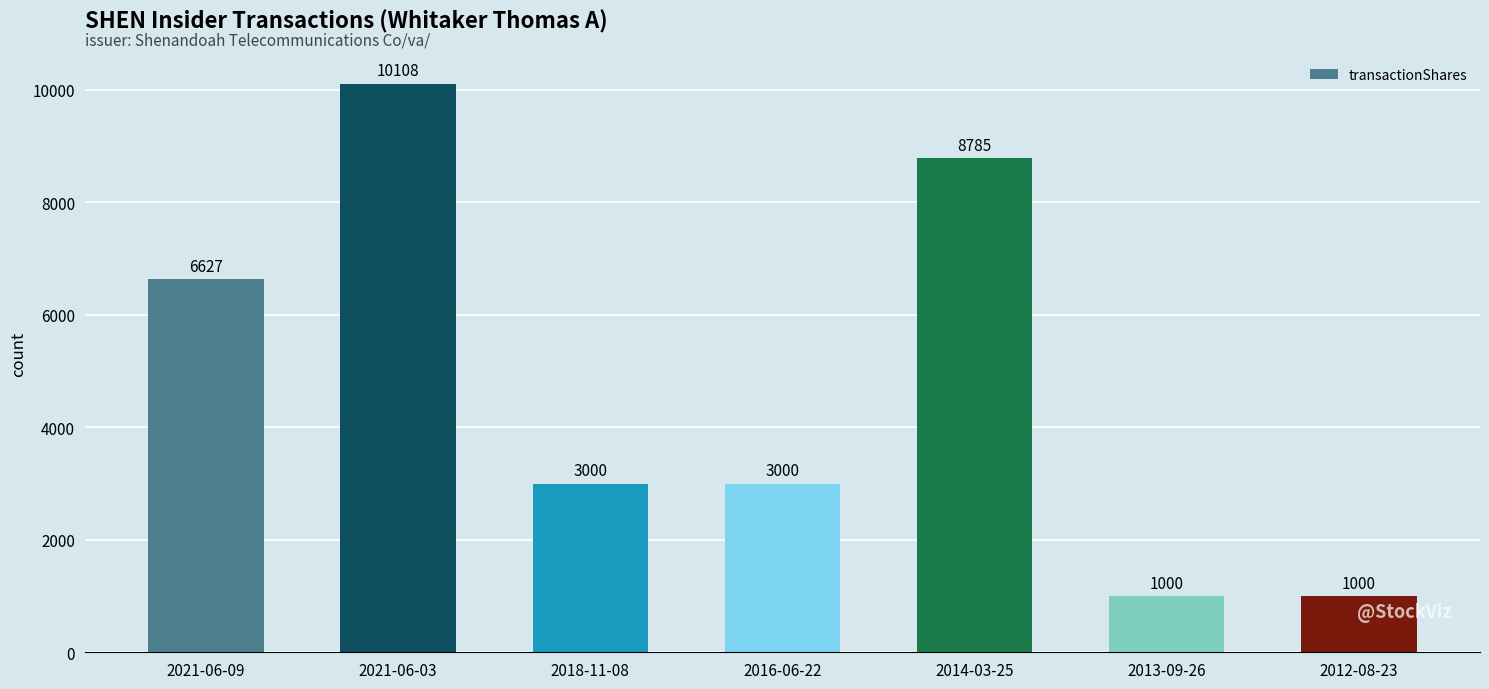

What is the difference between the maximum and second lowest values?

9108